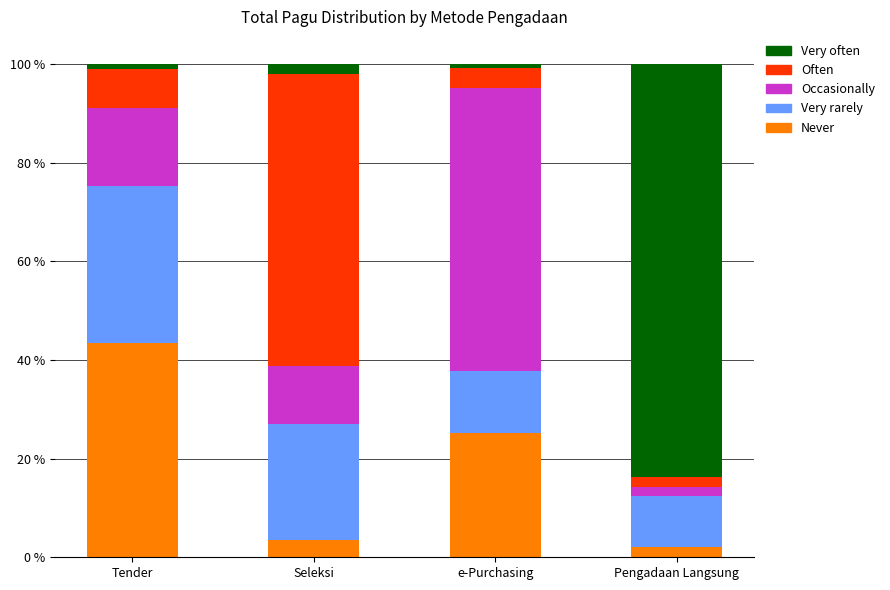

What is the minimum value for Never?

2.1